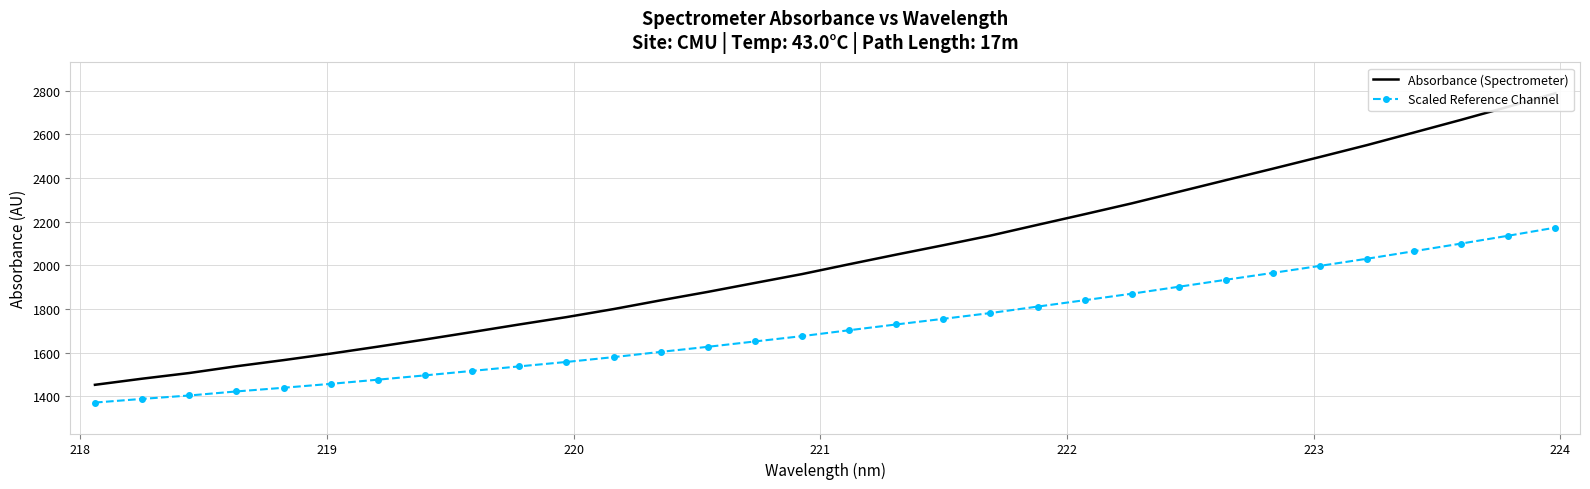

What is the minimum value for Scaled Reference Channel?

1371.9